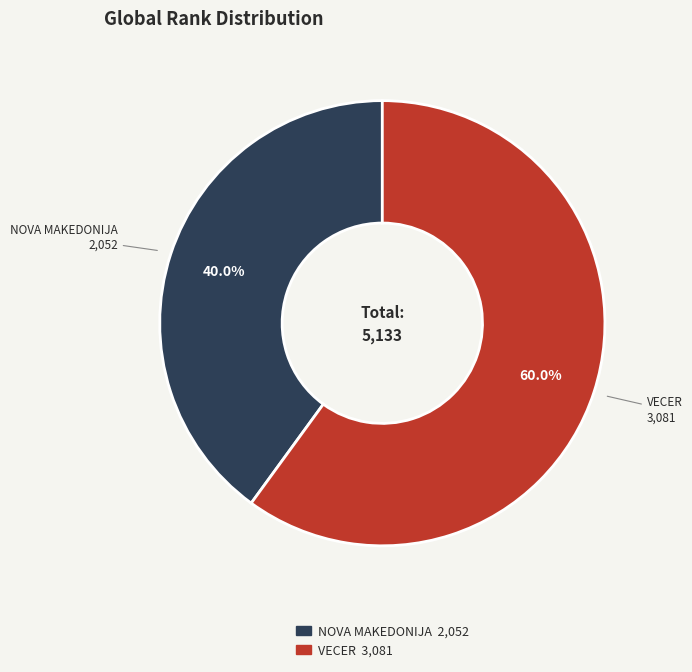

What is the largest slice in the pie chart?

VECER